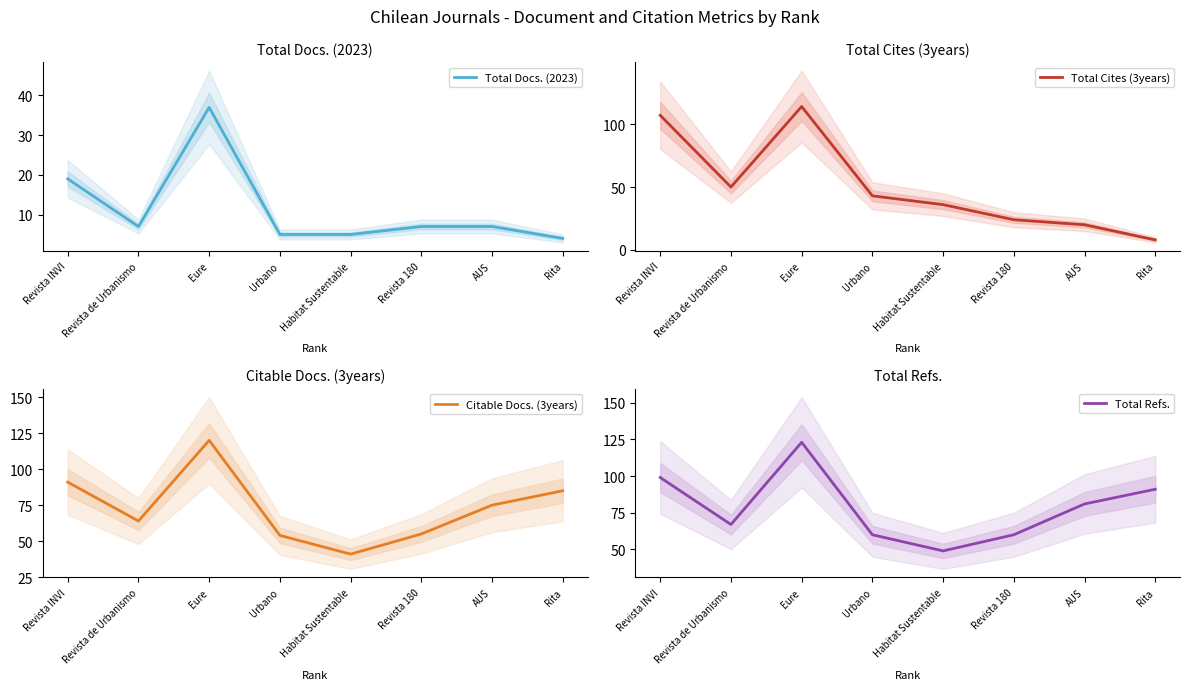

True or false: Citable Docs. (3years) has more than 1 interior local peaks.

False